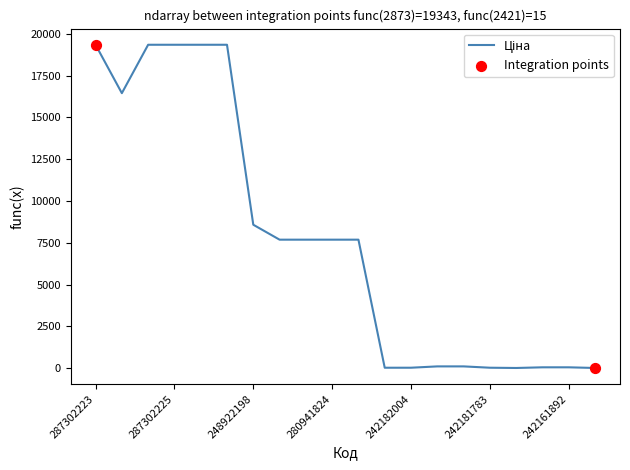

What is the maximum value shown in the chart?

19343.1